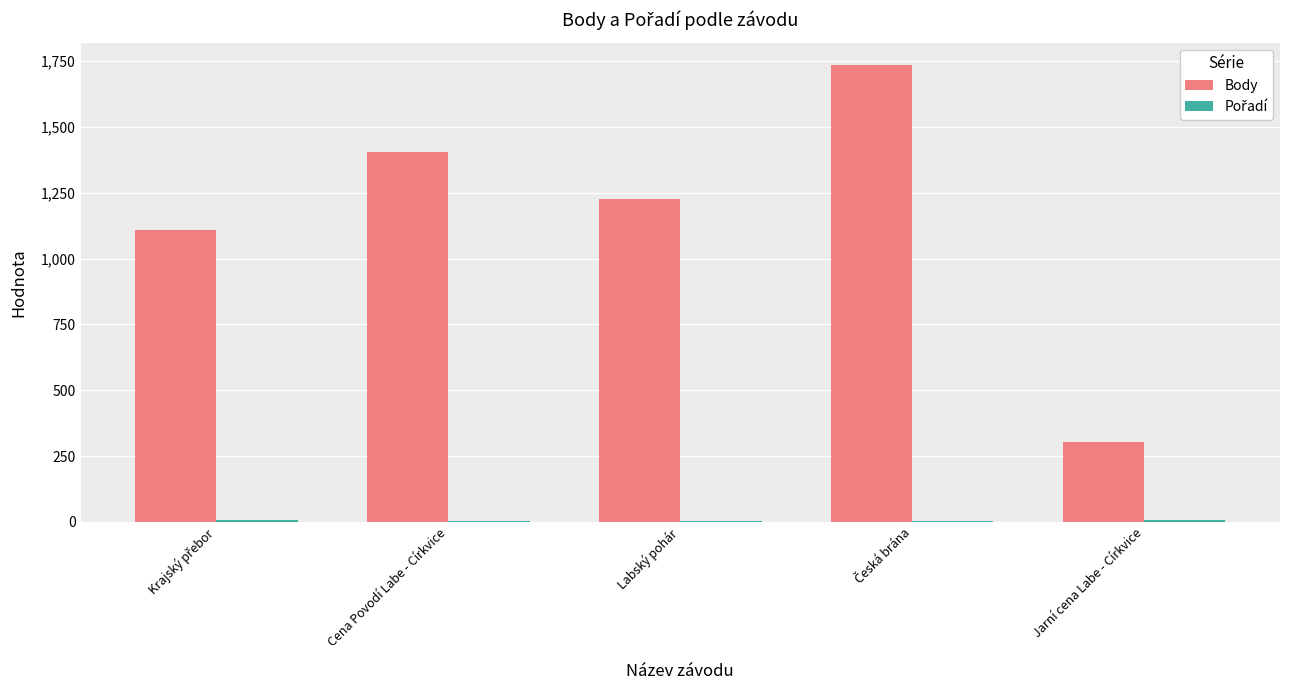

Which series has the widest spread of values?

Body